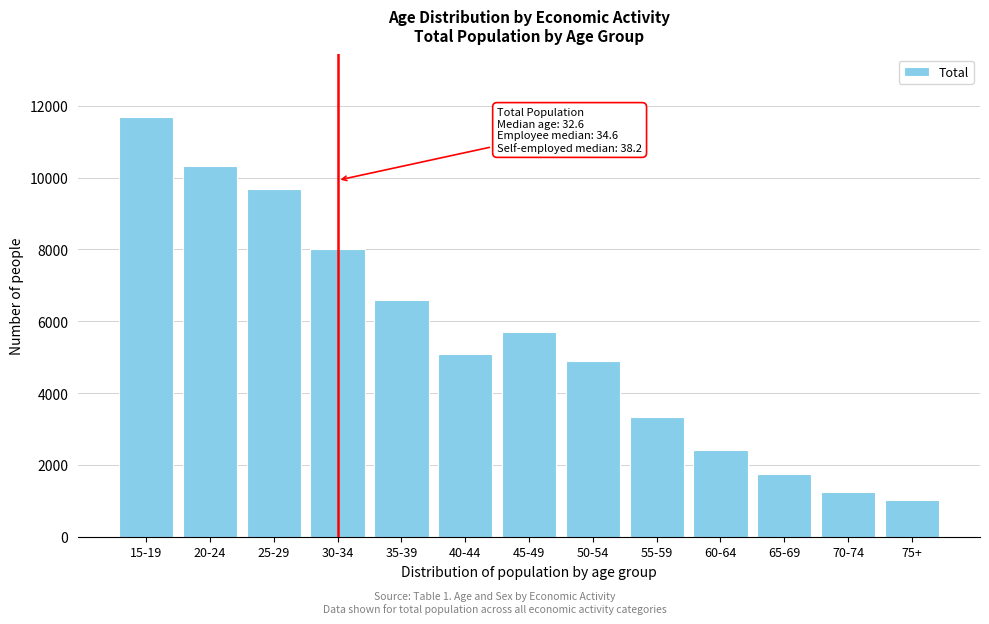

Reading left to right, what are all the values shown in this chart?

11676	10322	9671	8012	6585	5091	5707	4905	3321	2405	1748	1237	1018